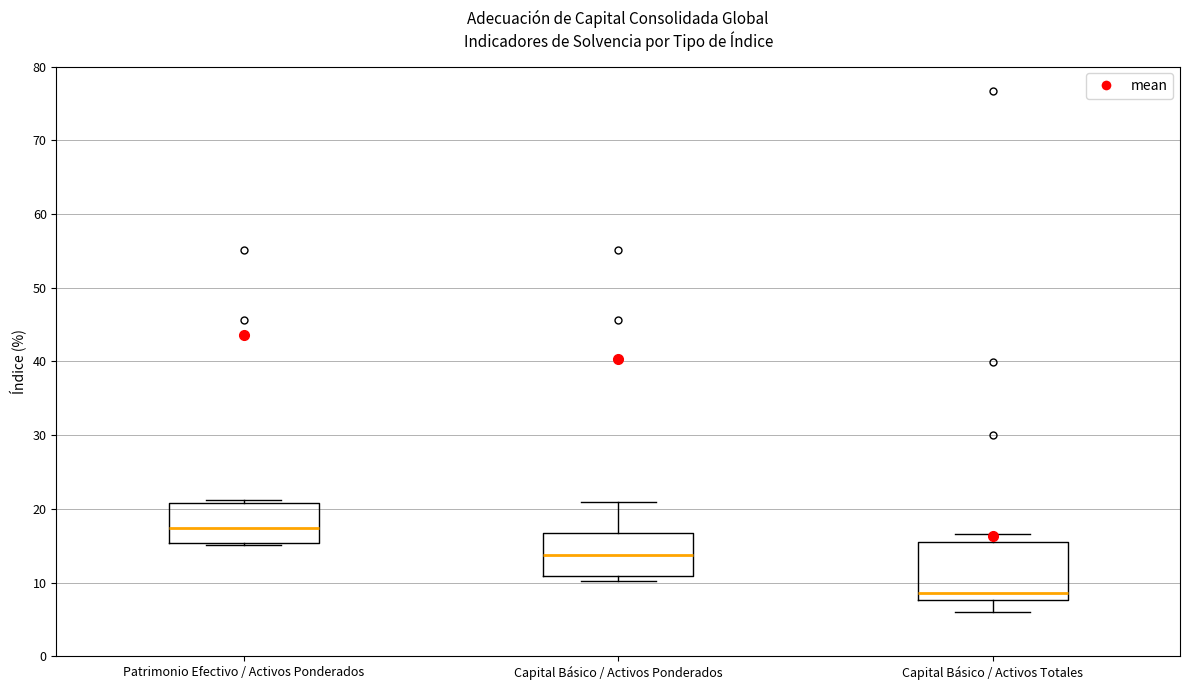

Reading left to right, transcribe this box plot: for each box, give where its median line is, the range the box spans, and where its two whiskers end, as read against the y-axis. The values are not printed on the chart, so give them approximately, as read against the axis.

Patrimonio Efectivo / Activos Ponderados: median 17, box 15 to 21, whiskers 15 to 21 (just above the box's upper edge)
Capital Básico / Activos Ponderados: median 14, box 11 to 17, whiskers 10 to 21
Capital Básico / Activos Totales: median 9, box 8 to 16, whiskers 6 to 17